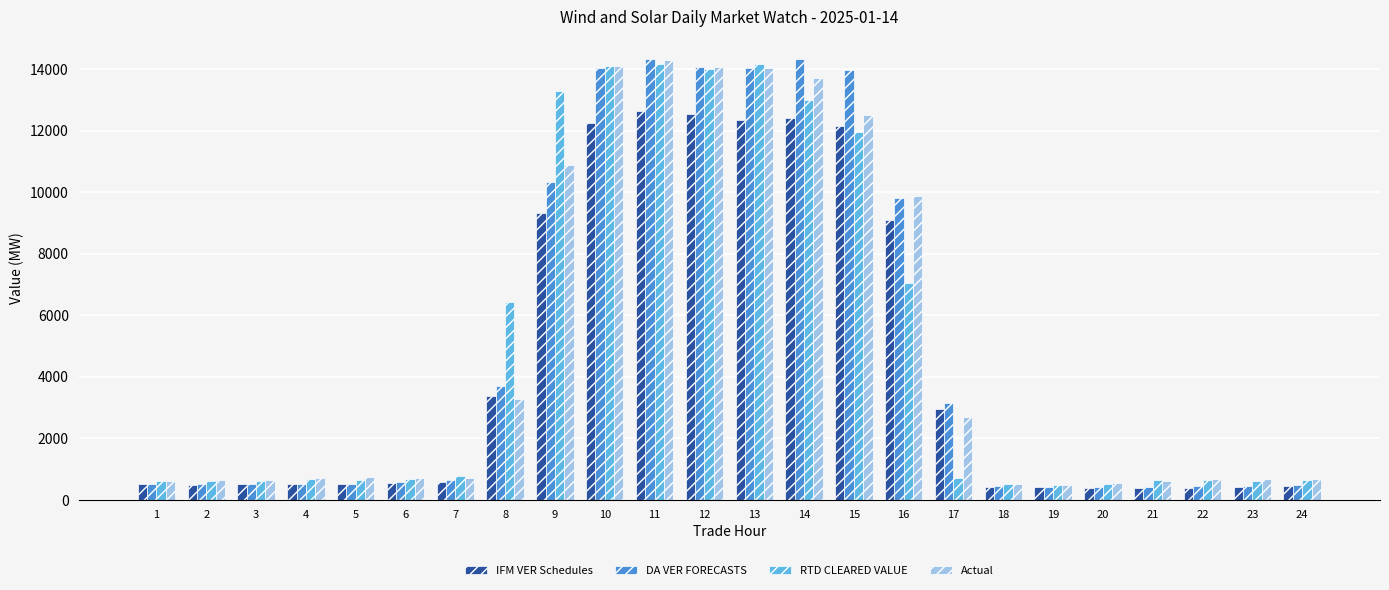

What are all the series names shown in the legend?

IFM VER Schedules, DA VER FORECASTS, RTD CLEARED VALUE, Actual